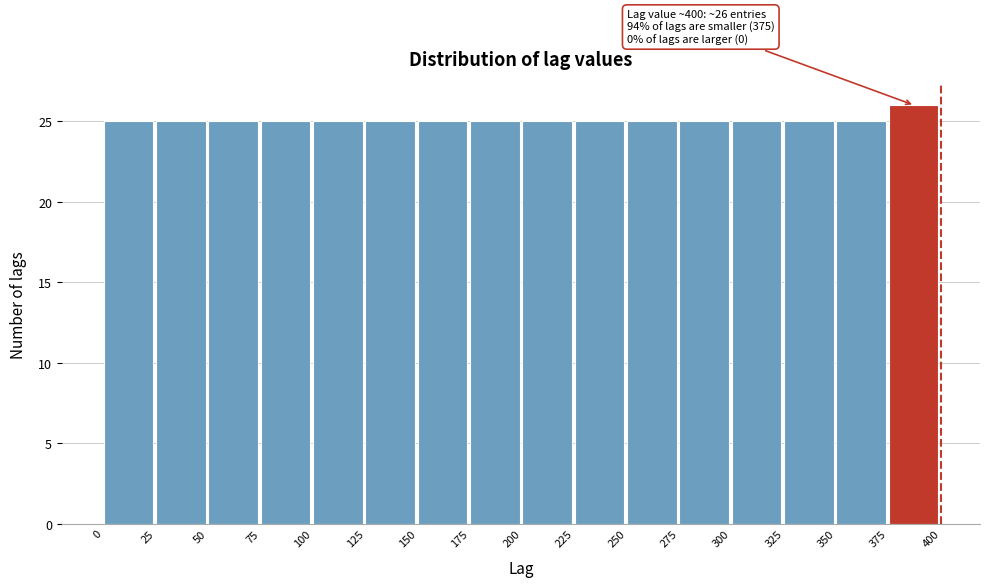

Which range on the x-axis has the tallest bar?

375 to 400